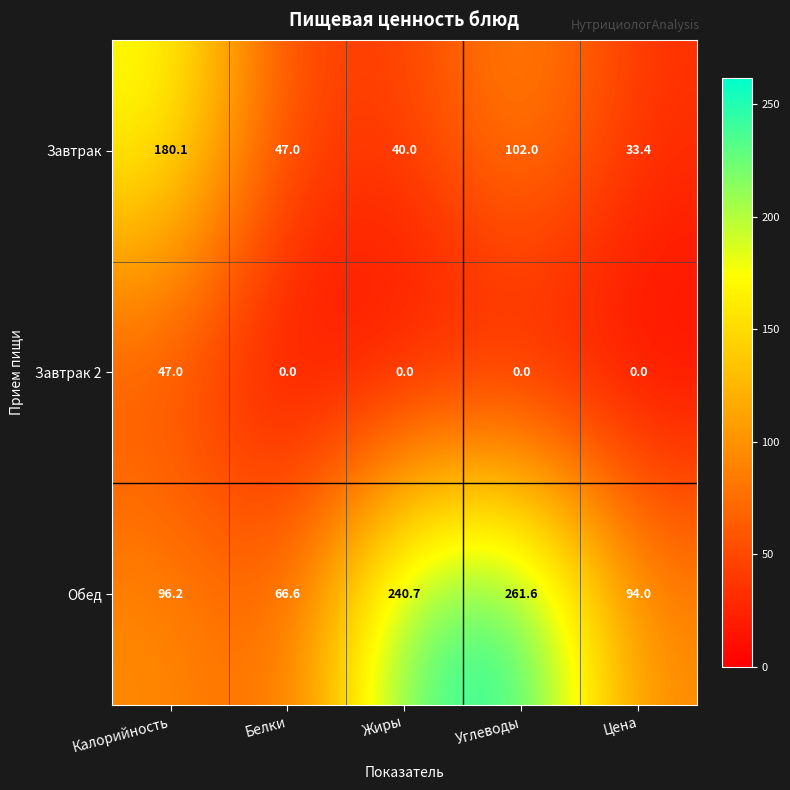

How many data points in Завтрак are less than 47?

2